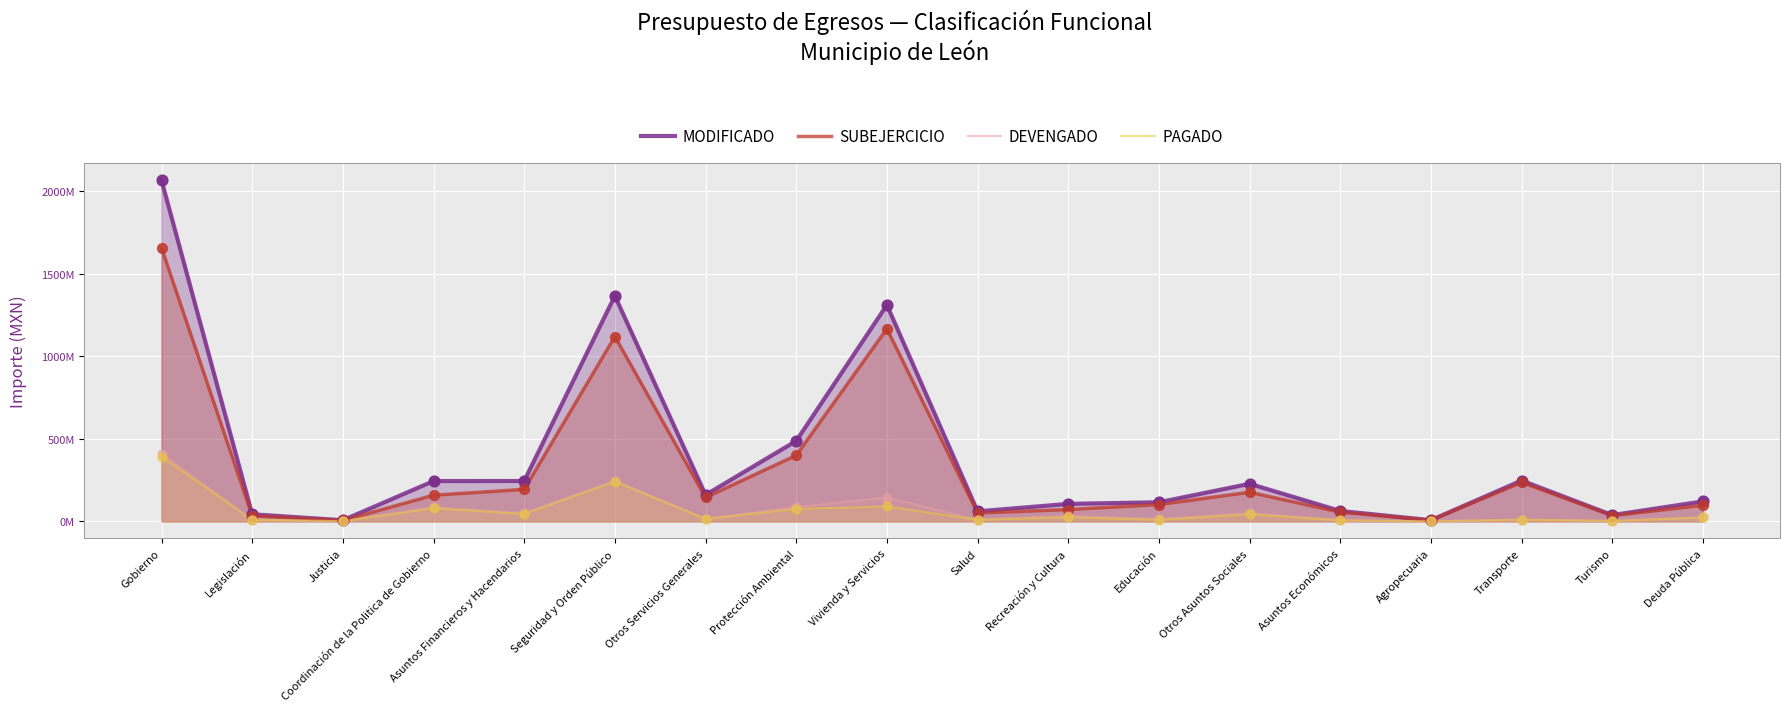

Is the value of PAGADO at Educación greater than the value of MODIFICADO at Seguridad y Orden Público?

No